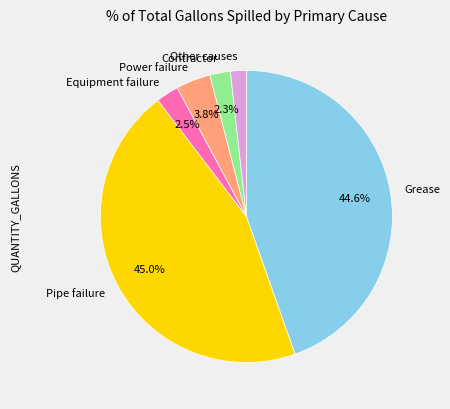

How much of the chart is everything except Pipe failure?

55.0%